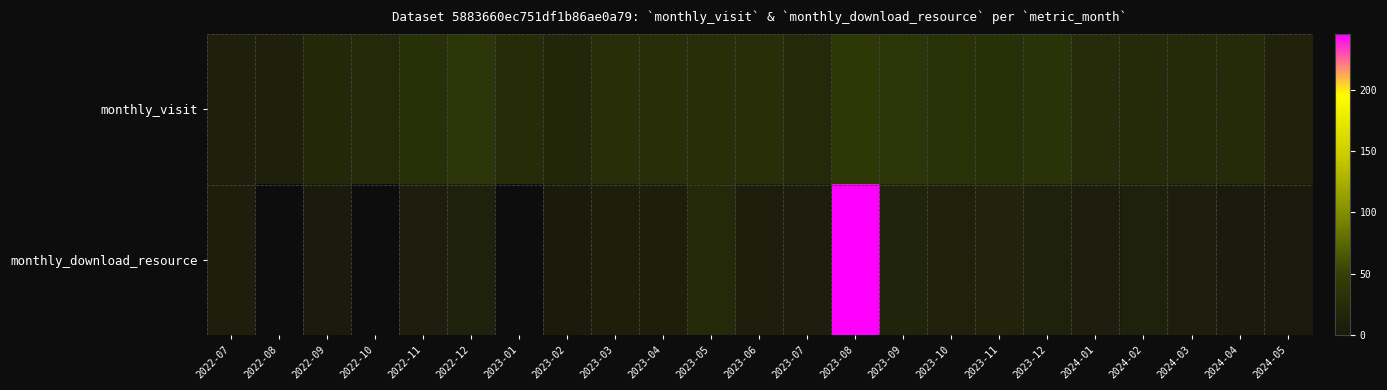

How many values in the monthly_visit series are below 25?

11